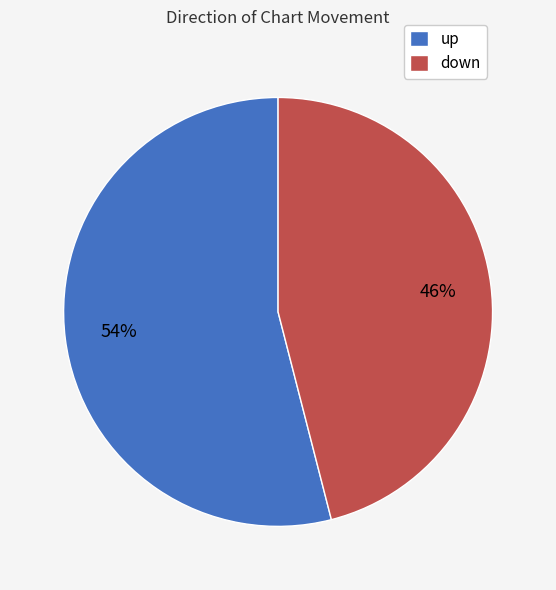

To the nearest percent, what is the difference between the largest and smallest slice percentages?

8%